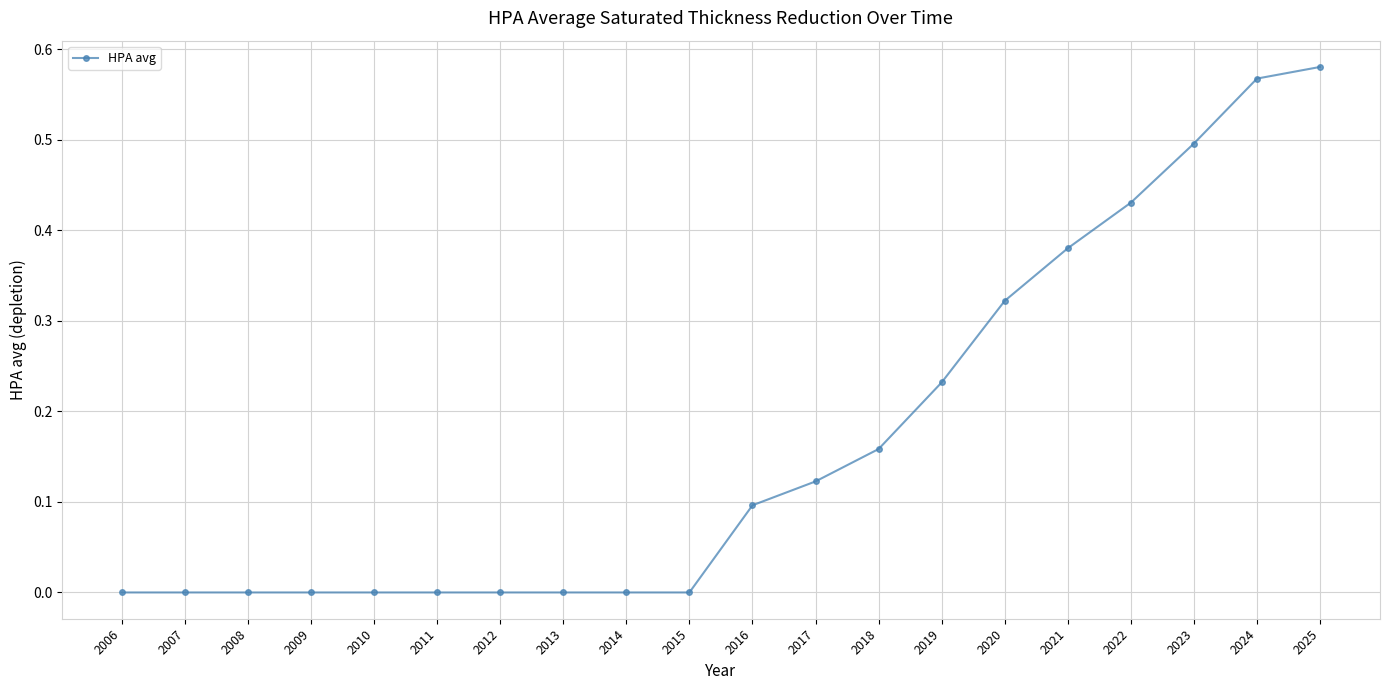

What is the value of the 18th point from the left?

0.5